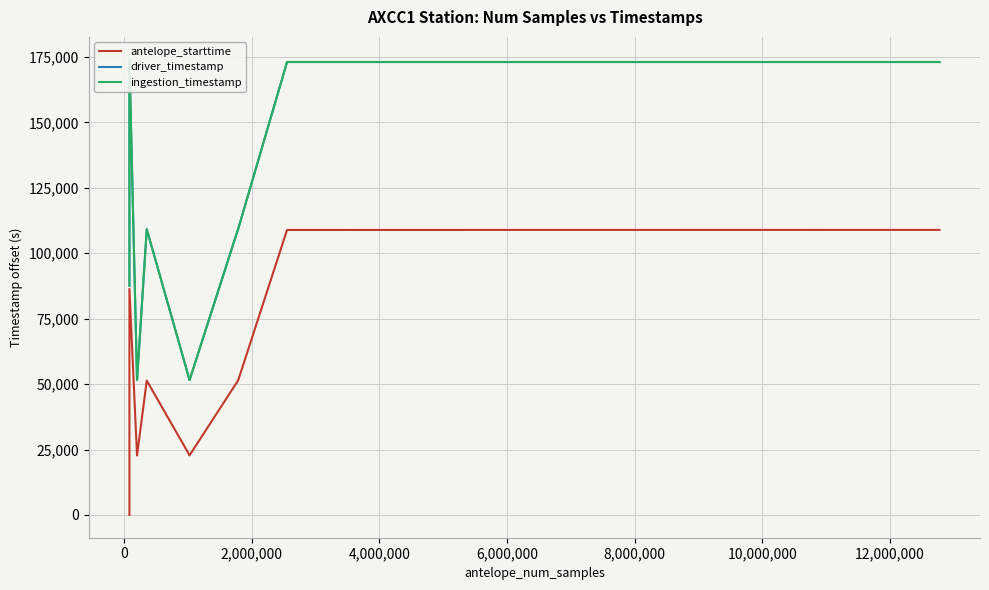

True or false: ingestion_timestamp and driver_timestamp cross at least once.

False